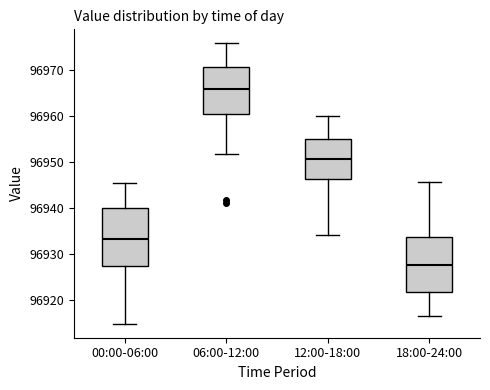

Which box has the highest median line?

06:00-12:00